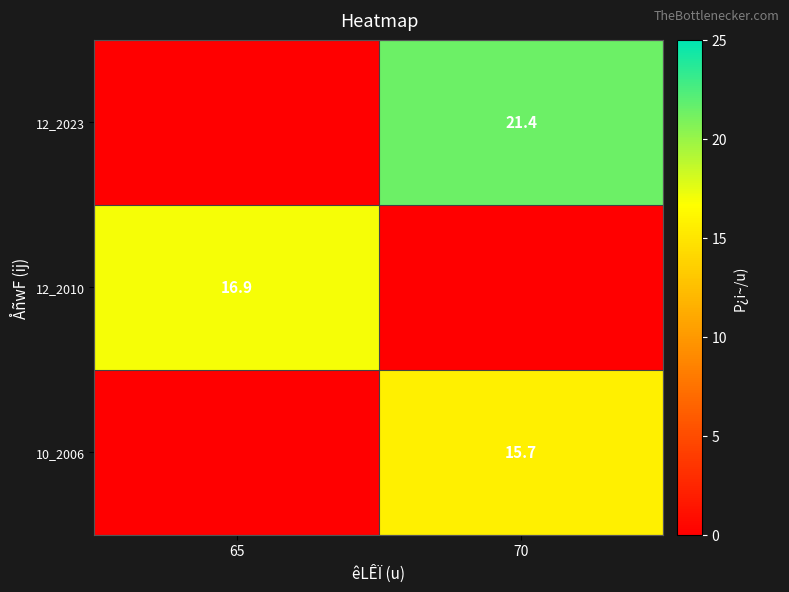

At which category is the sum across all series the highest?

70